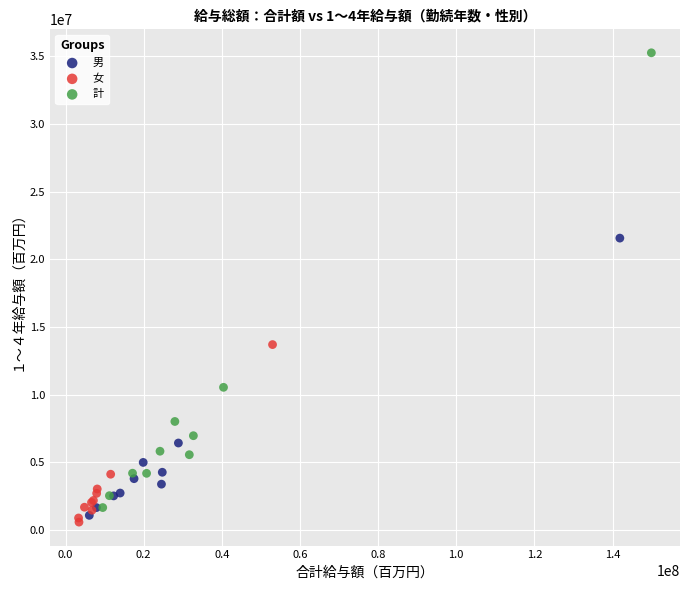

Which series reaches the maximum Y coordinate?

計